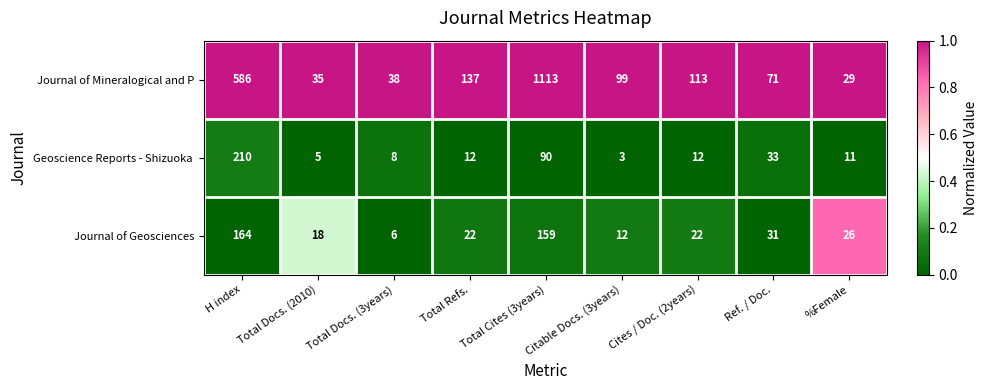

How many categories are shown in the chart?

9